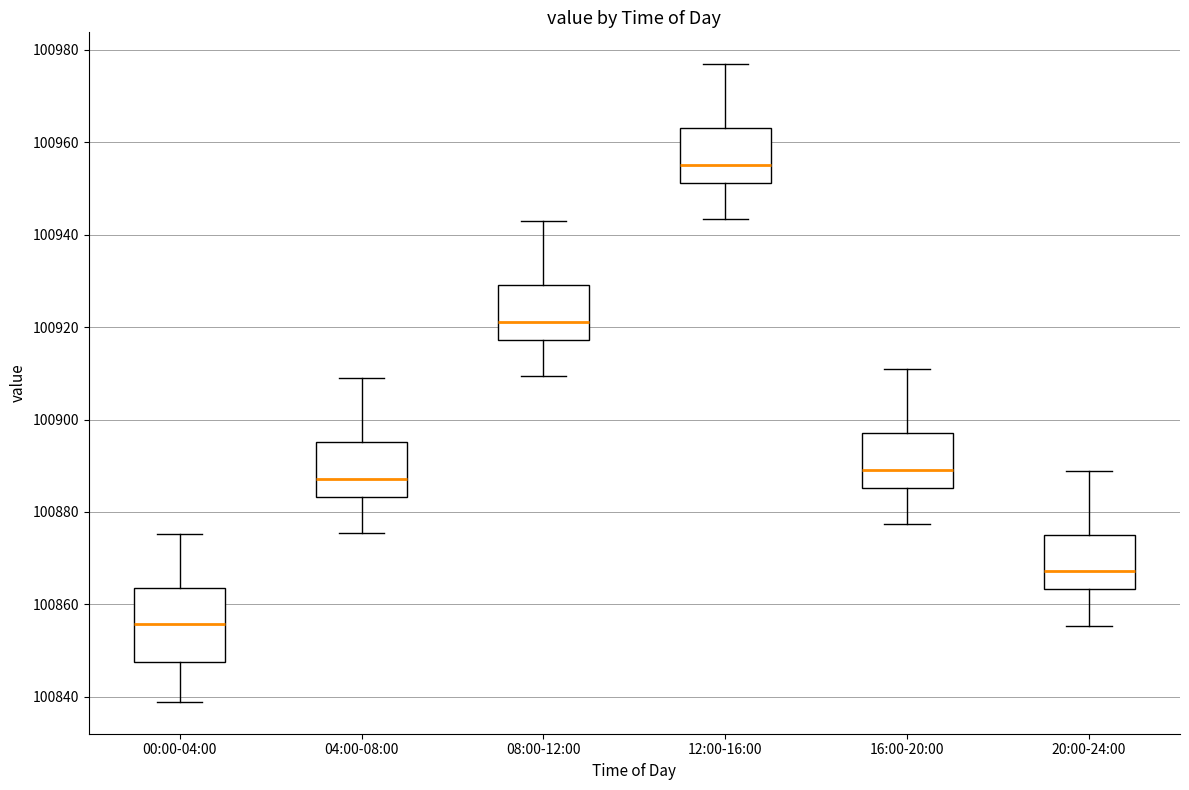

Which box's median line is the highest?

12:00-16:00